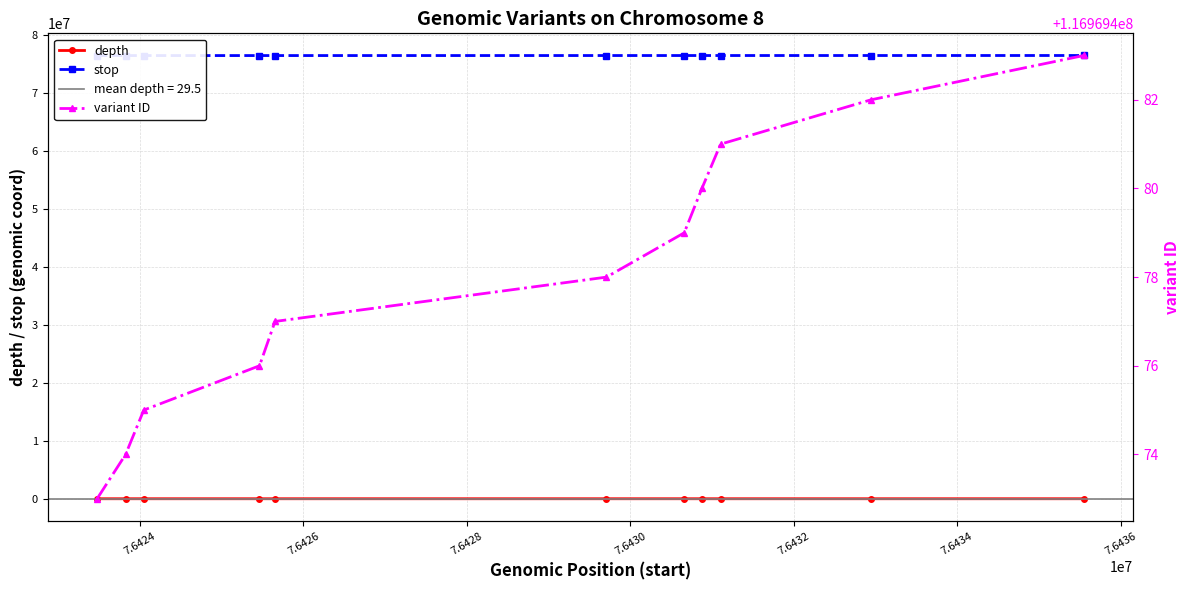

Does the chart display data point markers on the line(s)?

Yes